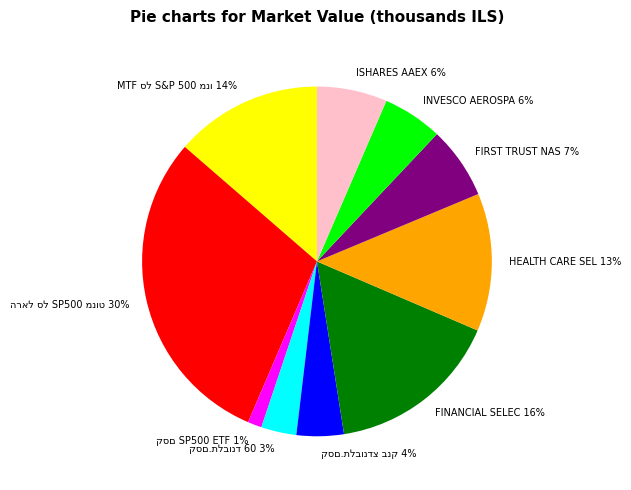

To the nearest percent, what portion does HEALTH CARE SEL 13% represent?

13%